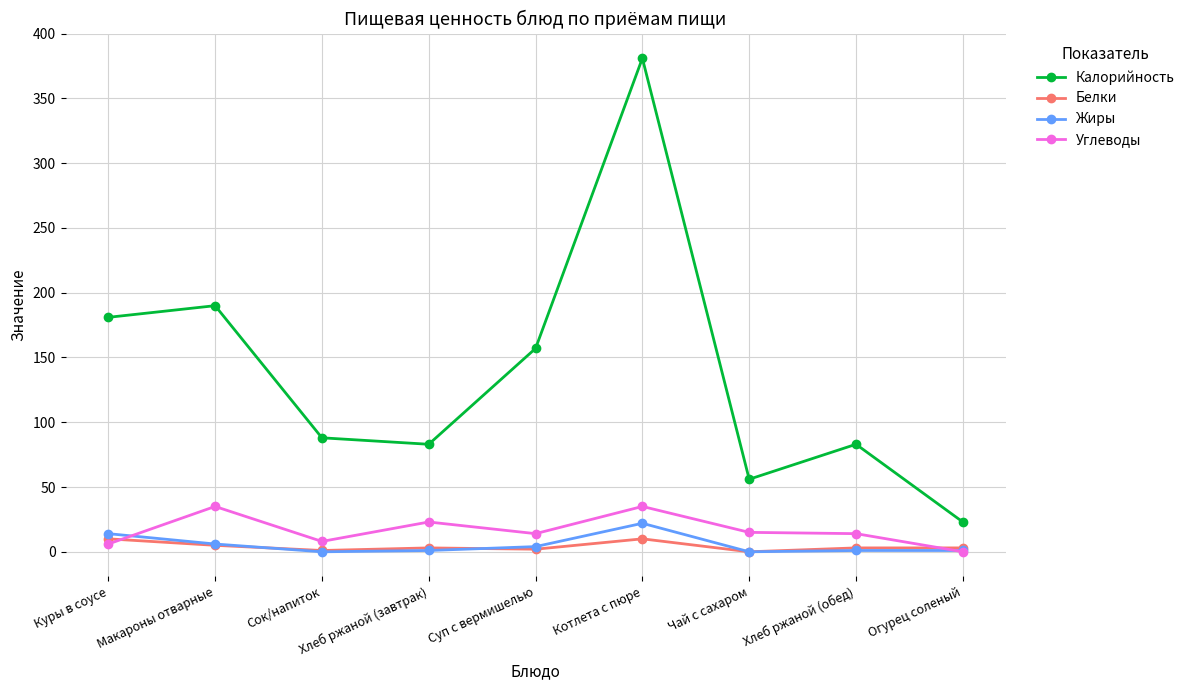

What is the total value across all series at Макароны отварные?

236